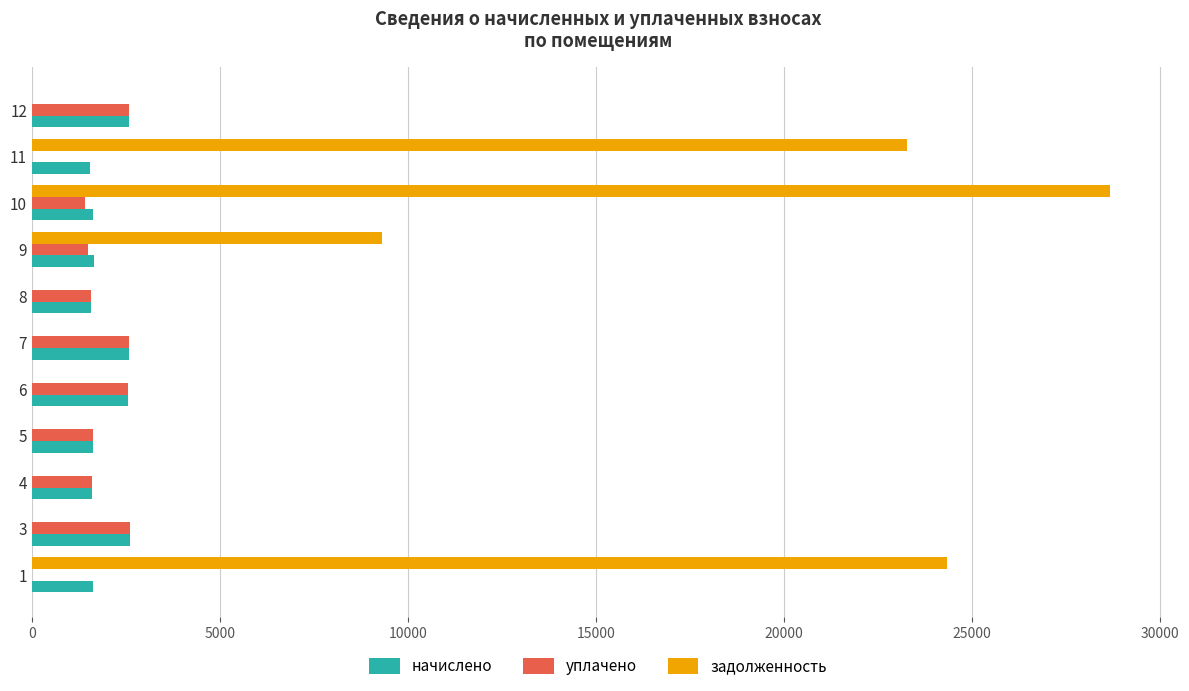

At which category is the sum across all series the highest?

10